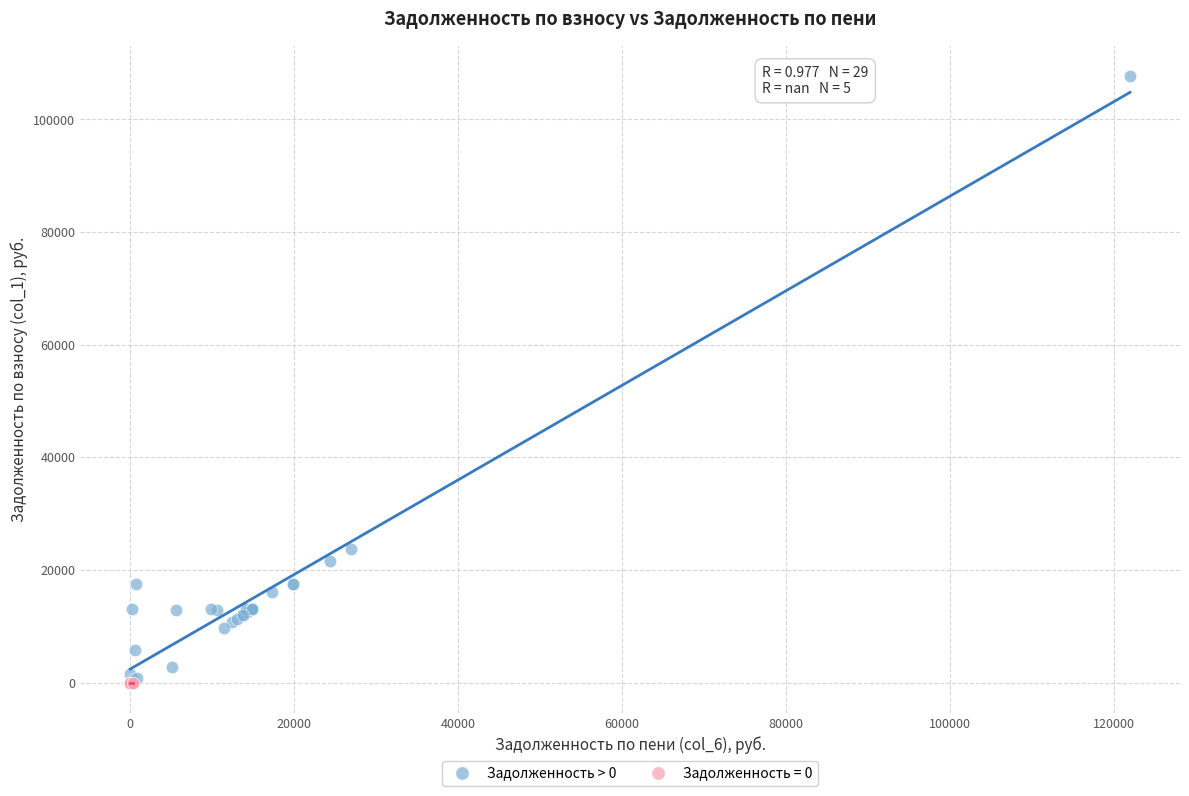

Which series reaches the maximum Y coordinate?

Задолженность > 0